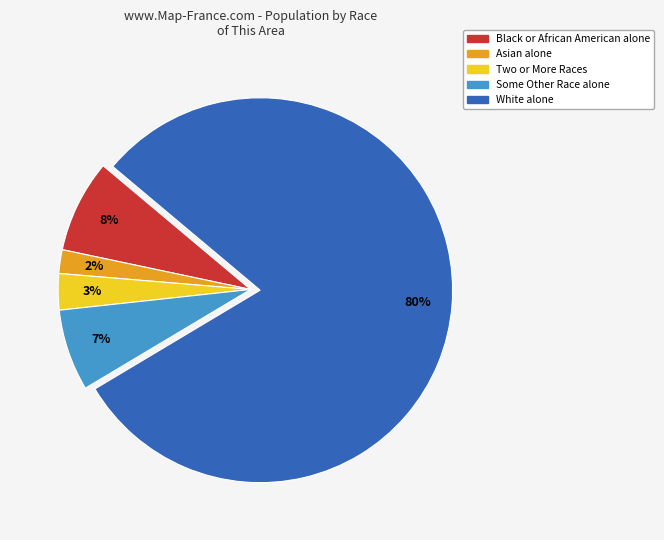

Which slice represents more than half of the pie?

White alone